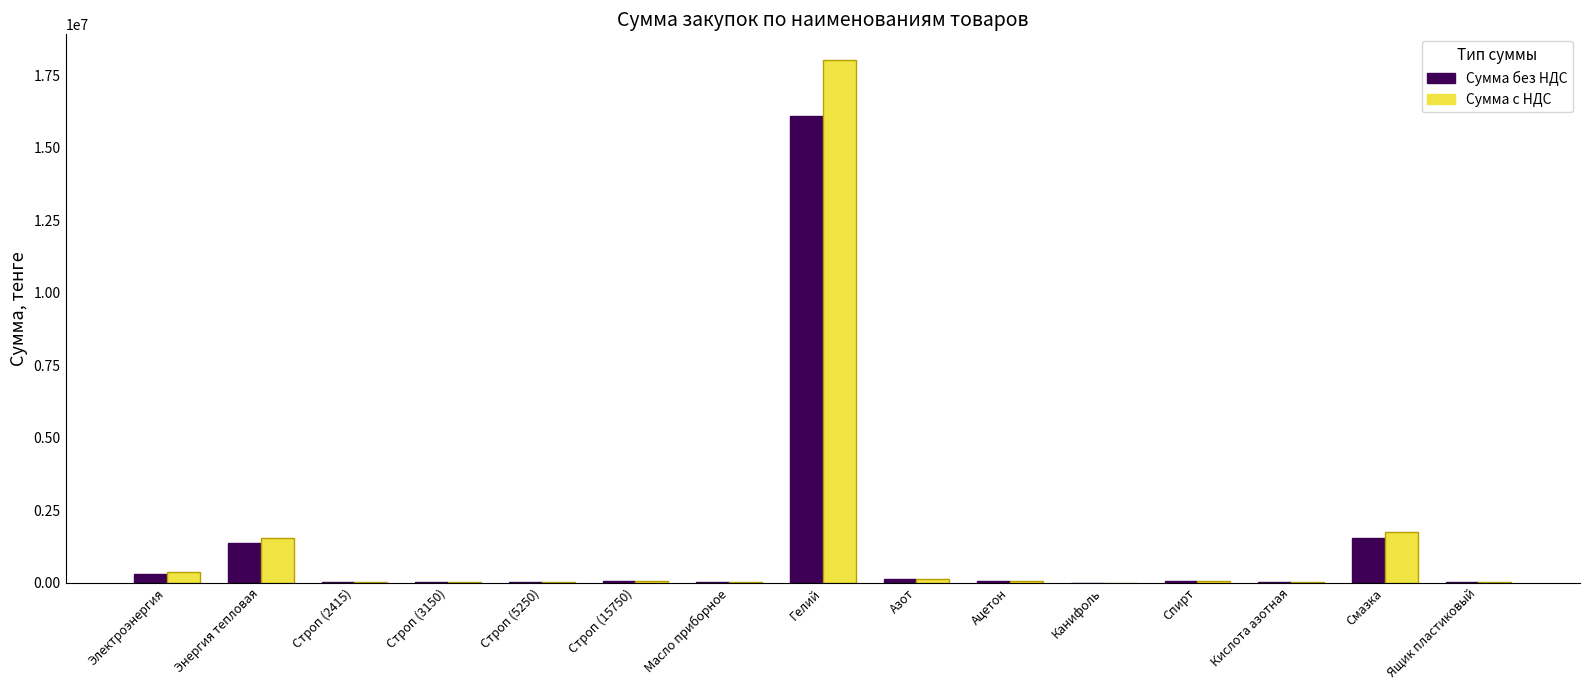

How many data points does each series have?

15